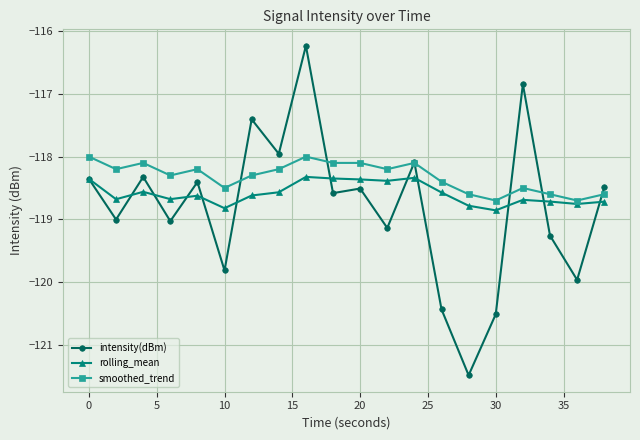

List the series in order of their peak value, lowest first.

rolling_mean, smoothed_trend, intensity(dBm)